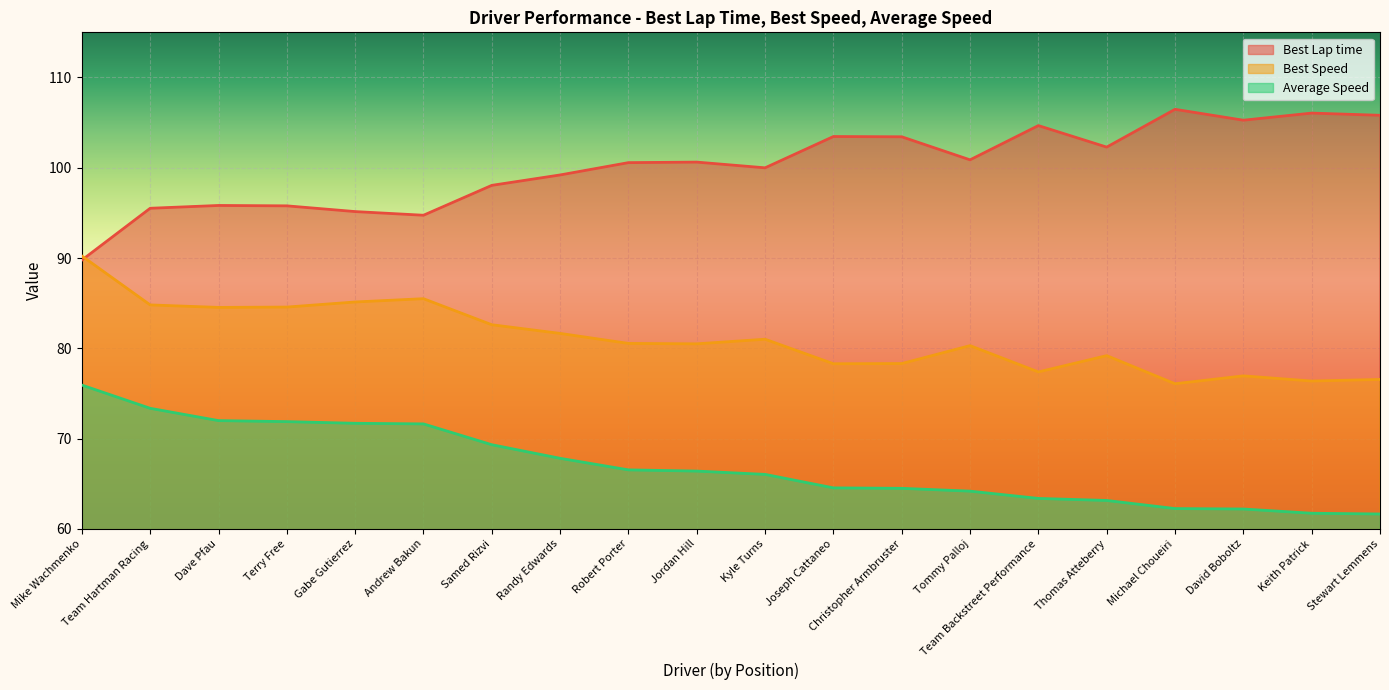

What is the value of the Average Speed point at the 15th from the left?

63.4